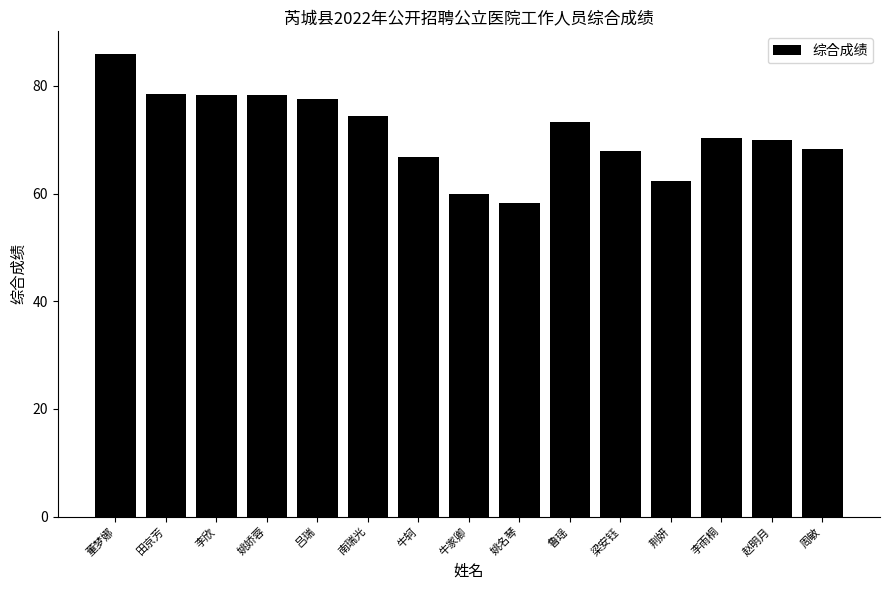

What position from the right is 荆妍?

4